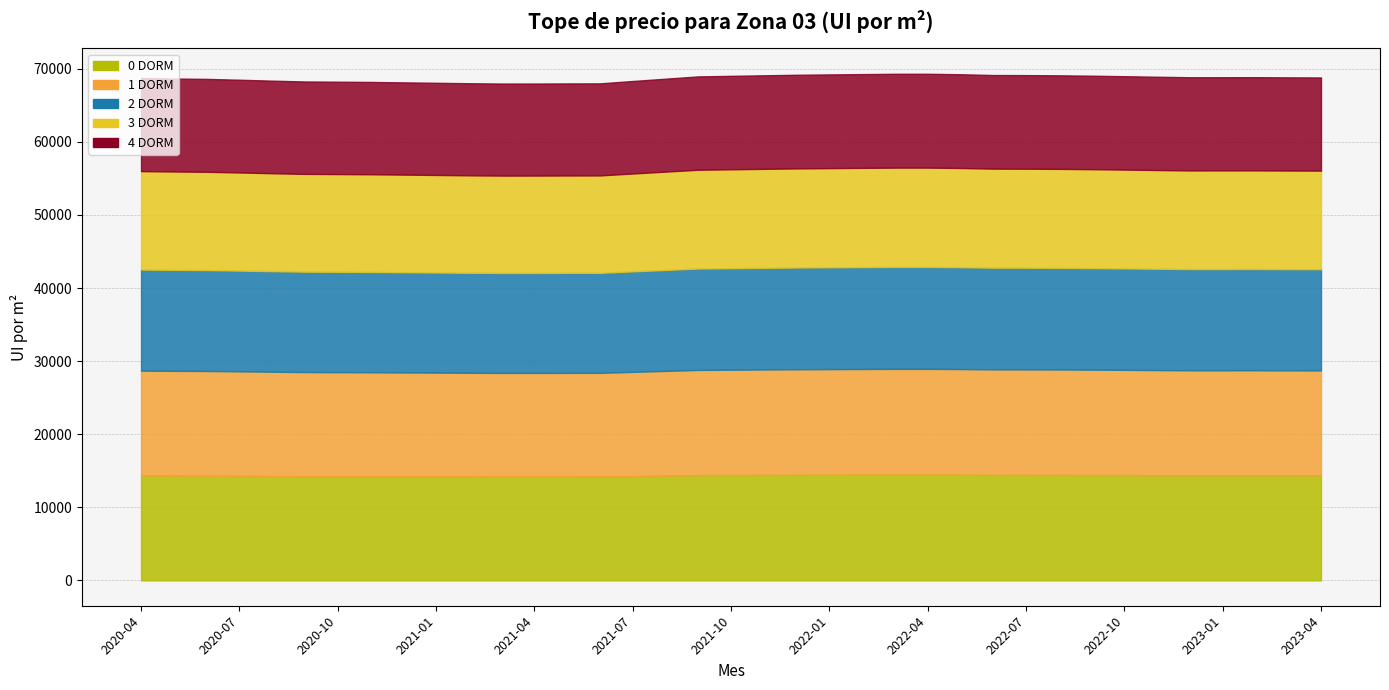

What is the average value of the 0 DORM series?

14344